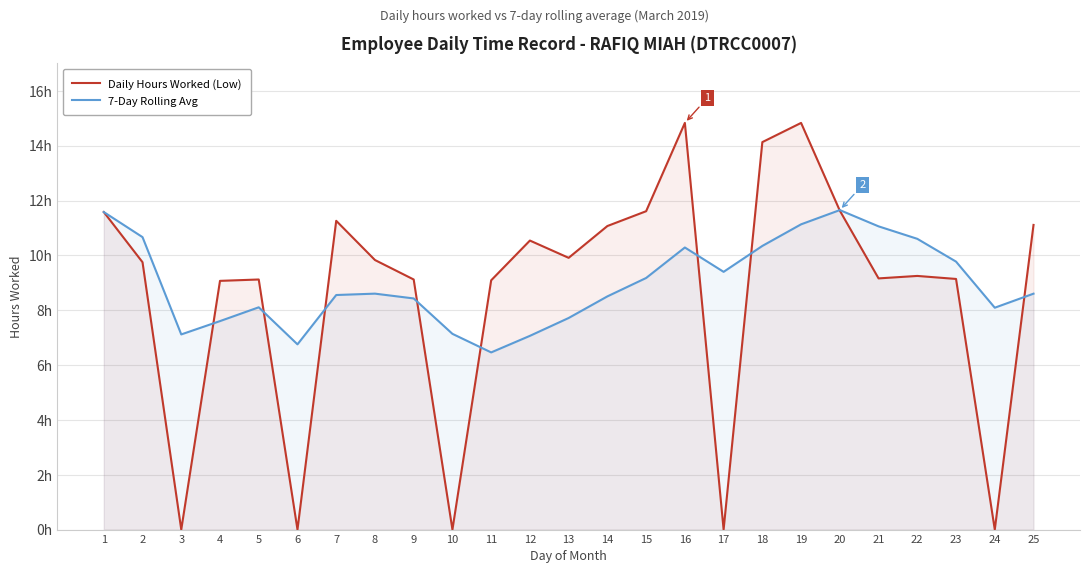

Count the number of categories in the chart.

25